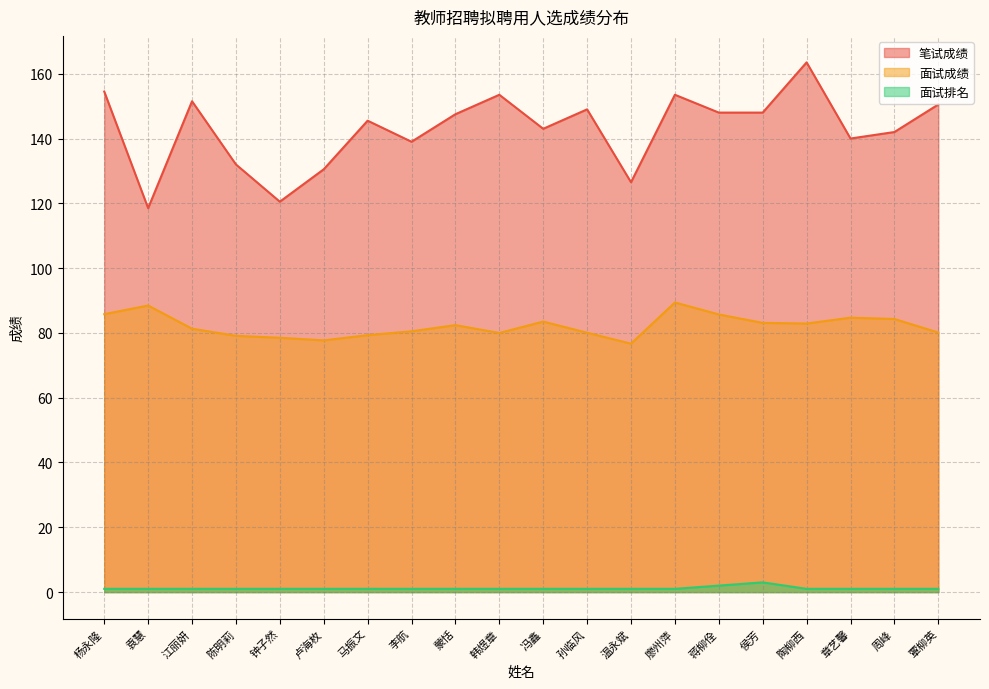

Reading left to right, extract all data points from this chart.

笔试成绩: 154.5	118.5	151.5	132.0	120.5	130.5	145.5	139.0	147.5	153.5	143.0	149.0	126.5	153.5	148.0	148.0	163.5	140.0	142.0	150.5
面试成绩: 85.8	88.5	81.3	79.1	78.5	77.7	79.3	80.5	82.4	80.0	83.5	80.1	76.7	89.4	85.7	83.1	82.9	84.7	84.3	80.1
面试排名: 1.0	1.0	1.0	1.0	1.0	1.0	1.0	1.0	1.0	1.0	1.0	1.0	1.0	1.0	2.0	3.0	1.0	1.0	1.0	1.0